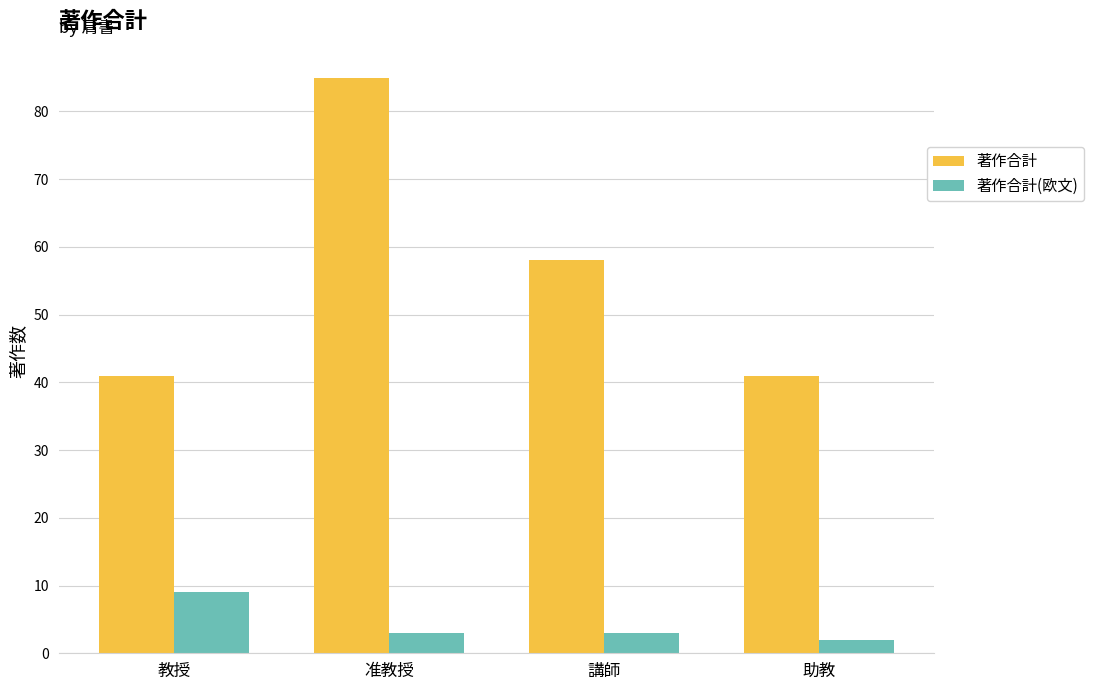

Reading left to right, list all the values displayed in this chart.

著作合計: 41	85	58	41
著作合計(欧文): 9	3	3	2